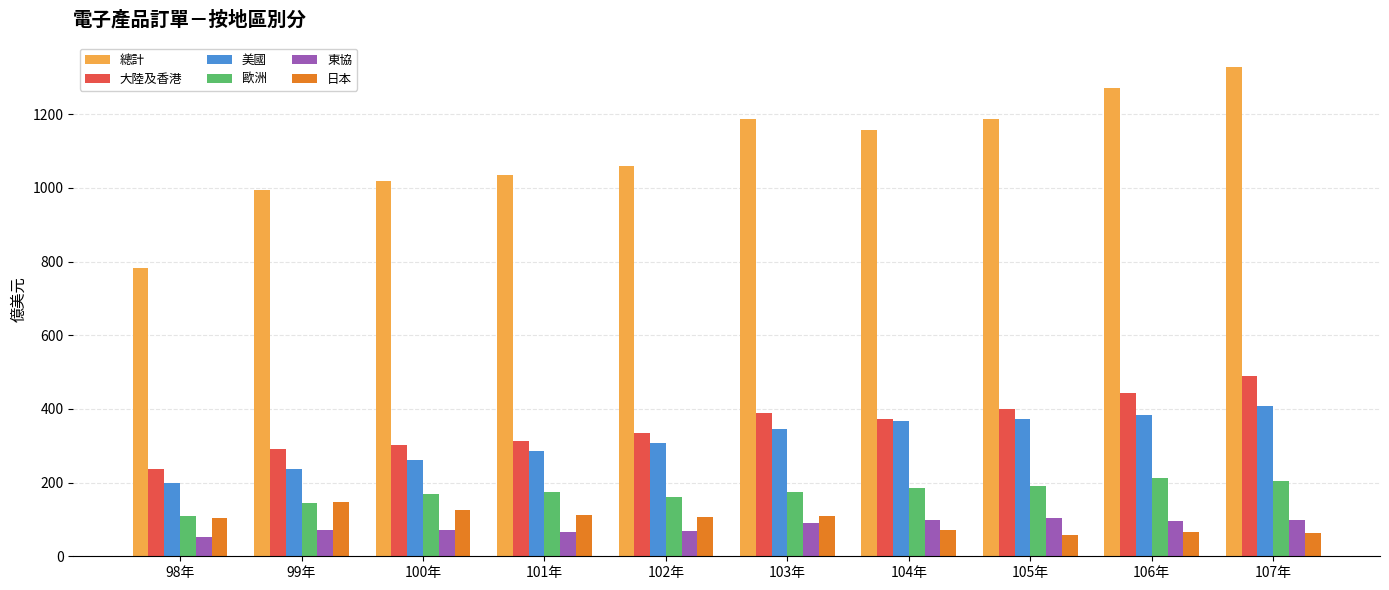

Read the 美國 value at 103年.

345.3